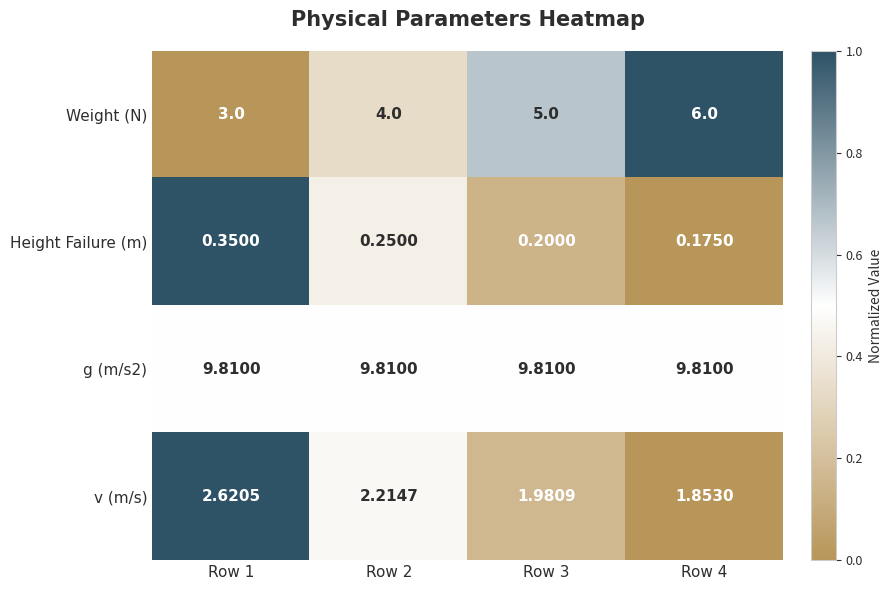

How many categories are shown in the chart?

4